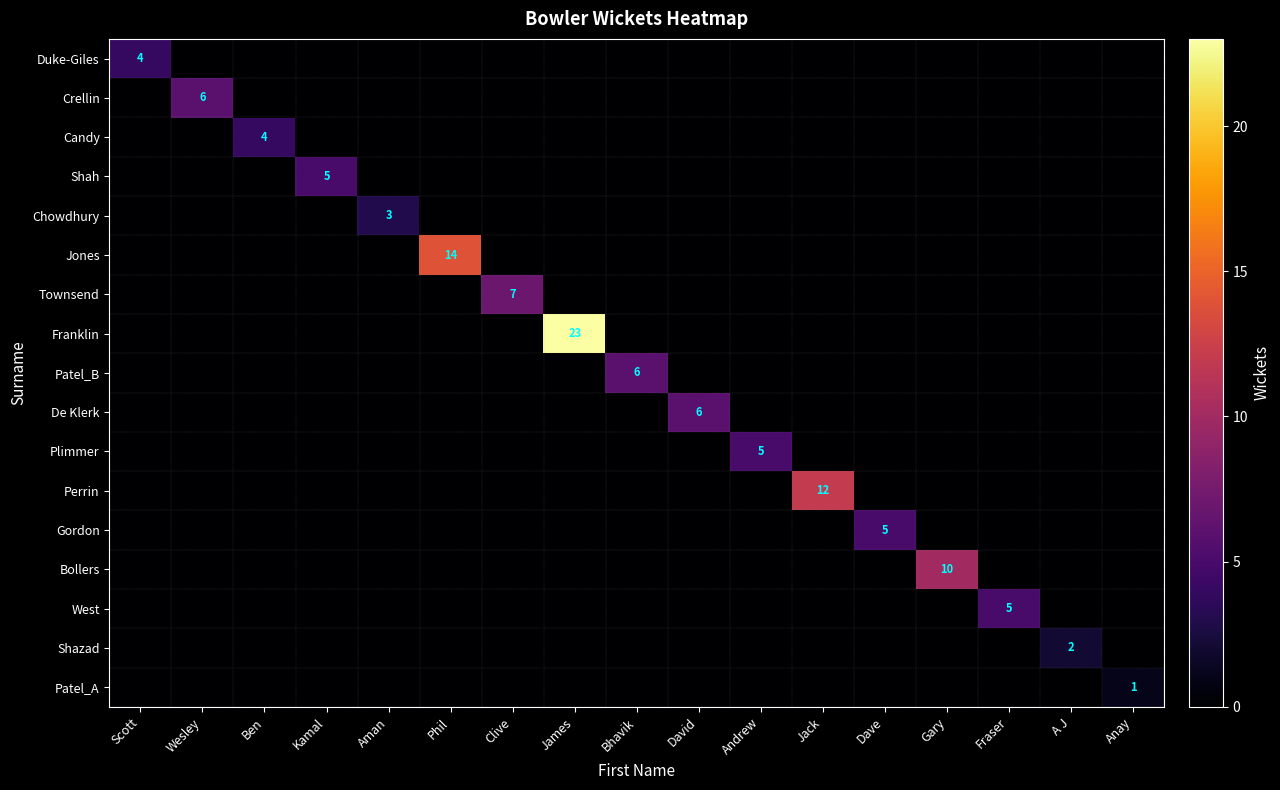

True or false: Candy has a value of 4 at Ben.

True